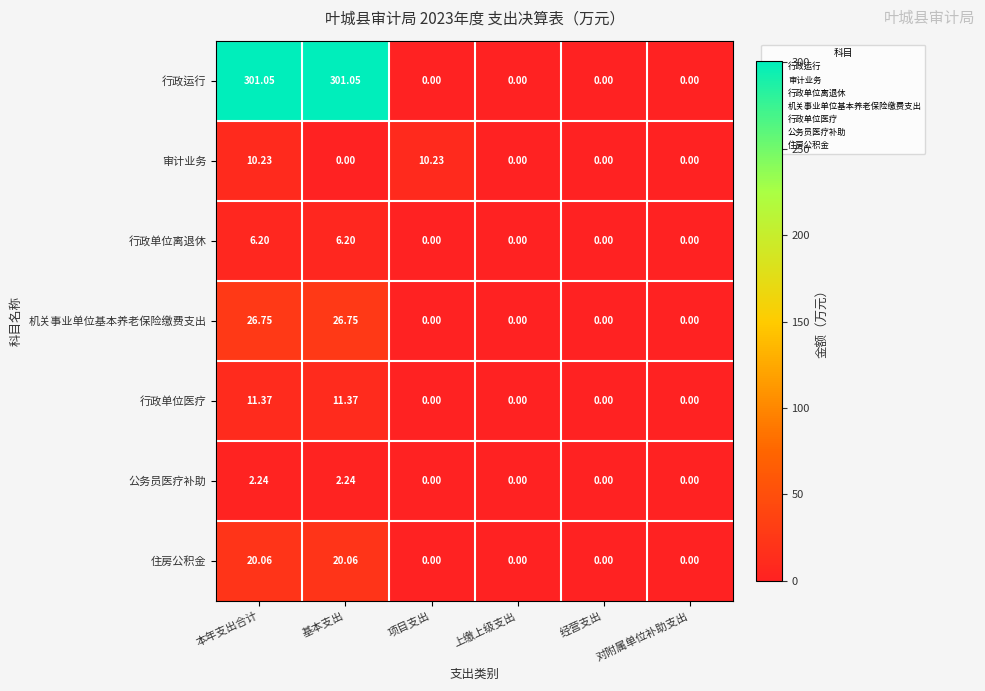

Which series has the largest total across all categories?

行政运行